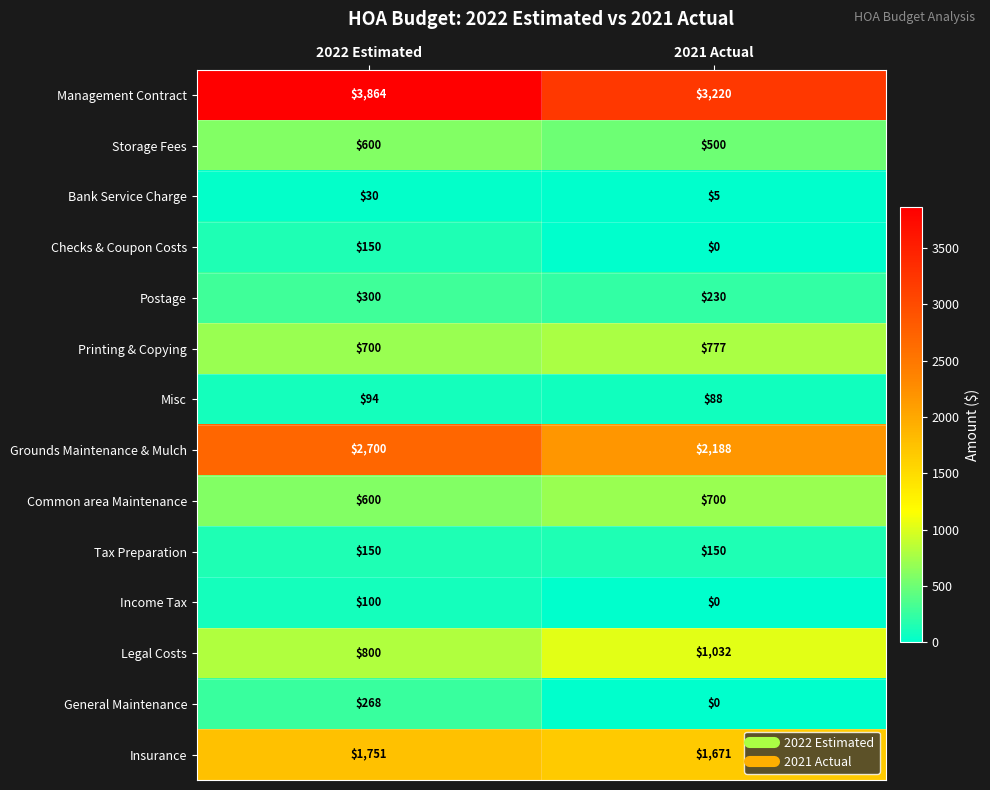

Rank the categories by General Maintenance value from lowest to highest.

2021 Actual, 2022 Estimated